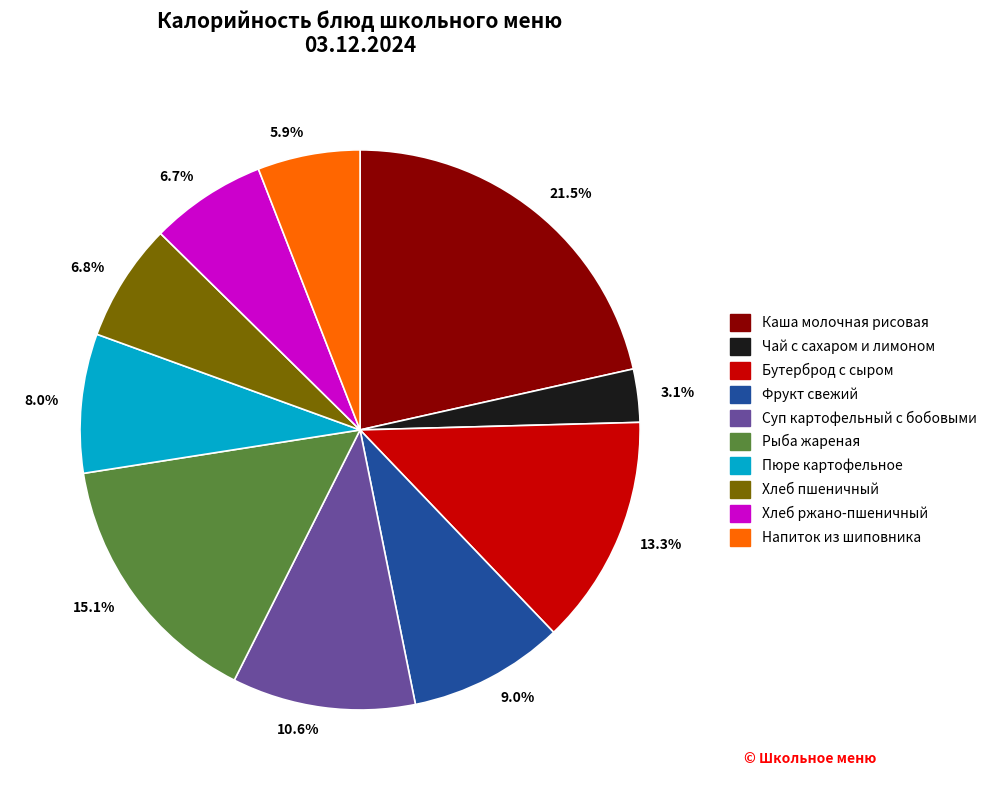

How many segments does this pie chart have?

10